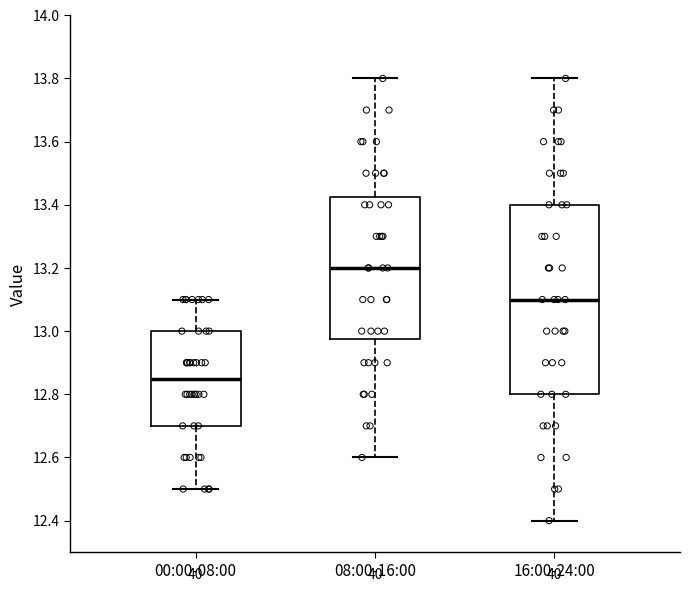

Which box's median line is the highest?

08:00-16:00